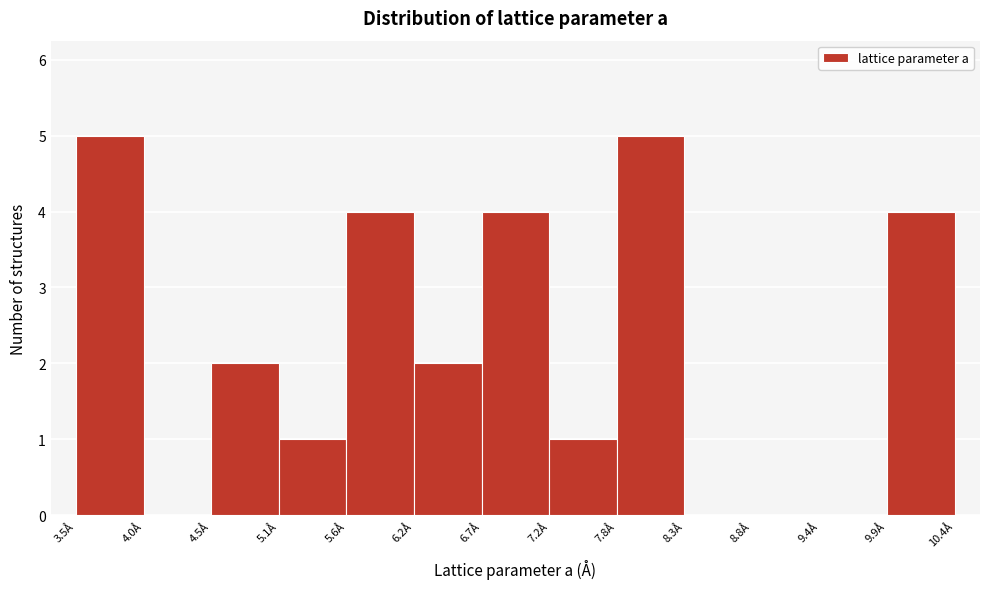

What is the height of the bar covering 7.8 to 8.3 on the x-axis? Neither the bar edges nor the heights are printed on the chart, so give them approximately, as read against the axes.

5